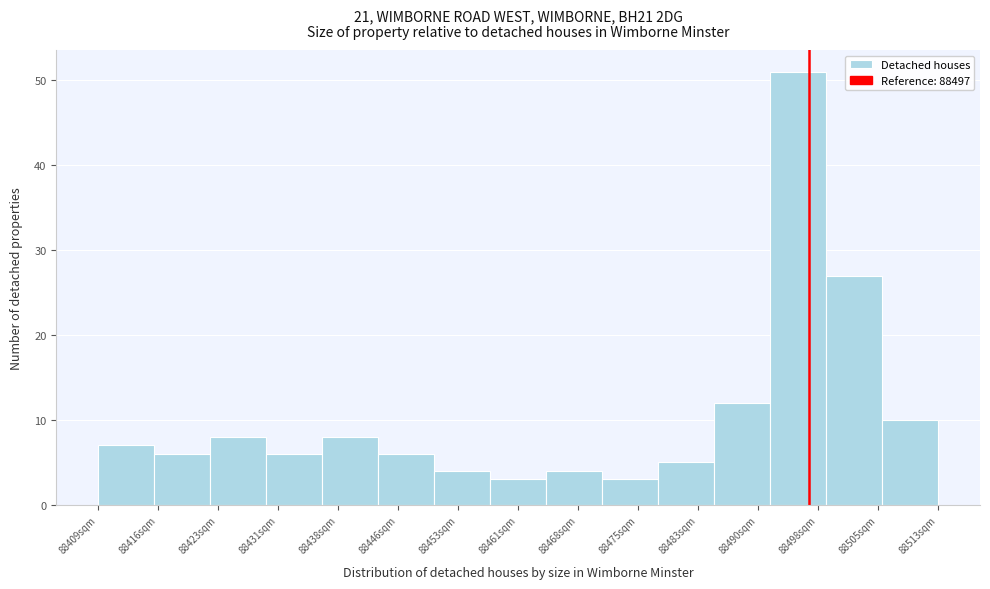

How tall is the bar that spans 88506 to 88513 on the x-axis? Neither the bar edges nor the heights are printed on the chart, so give them approximately, as read against the axes.

10